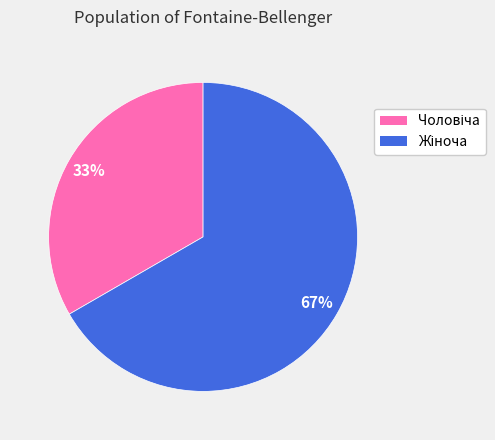

To the nearest percent, what is the average slice percentage?

50%